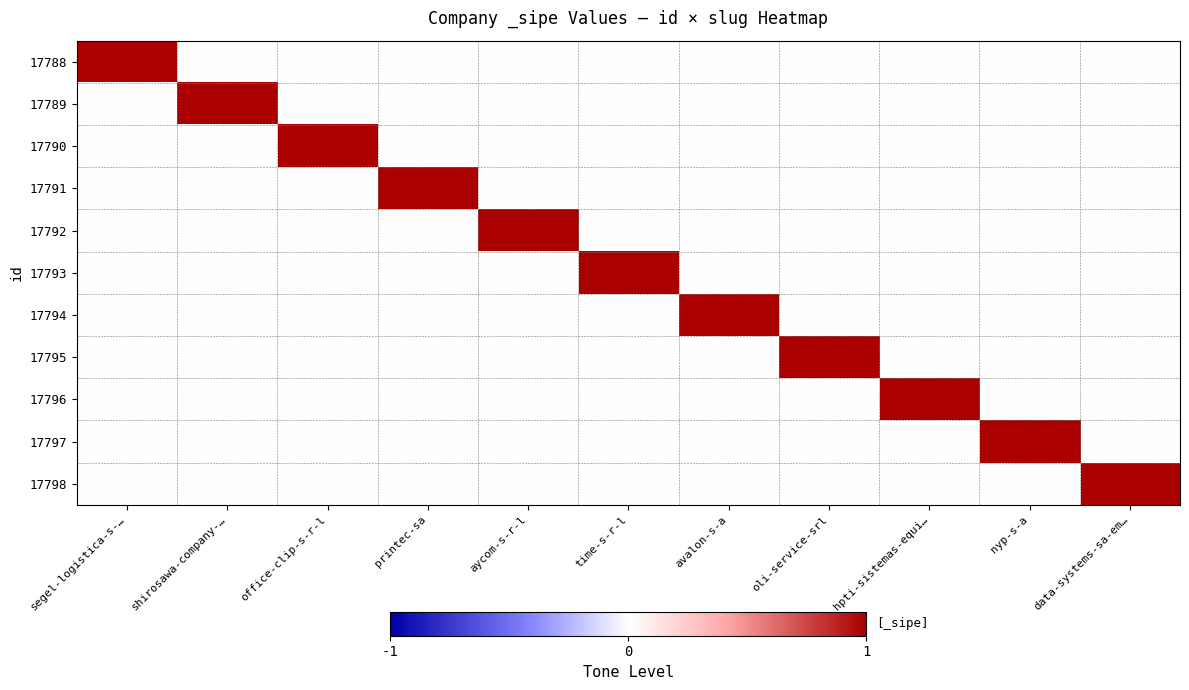

What is the maximum value shown in the chart?

1